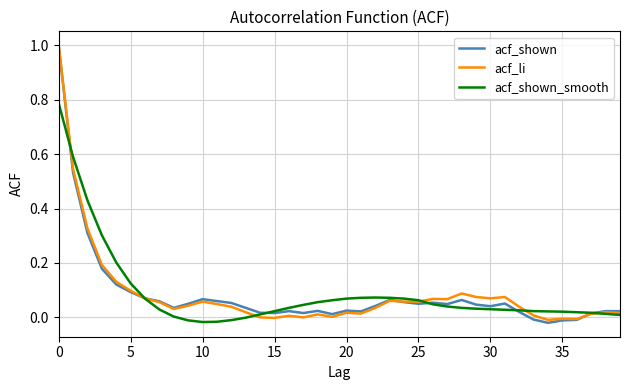

How many negative values does the acf_shown series have?

4